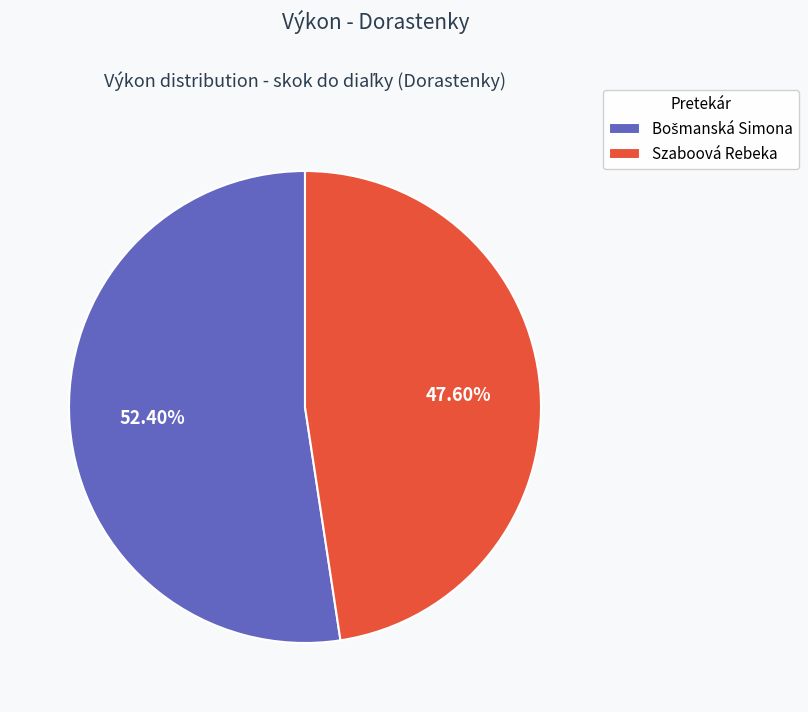

Is there a majority slice in this chart?

Yes